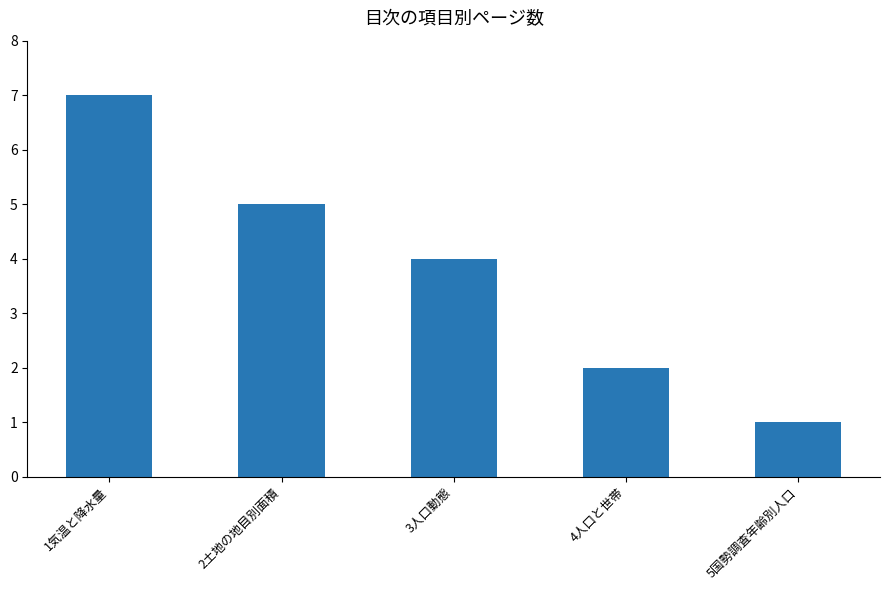

What is the difference between the maximum and minimum values?

6